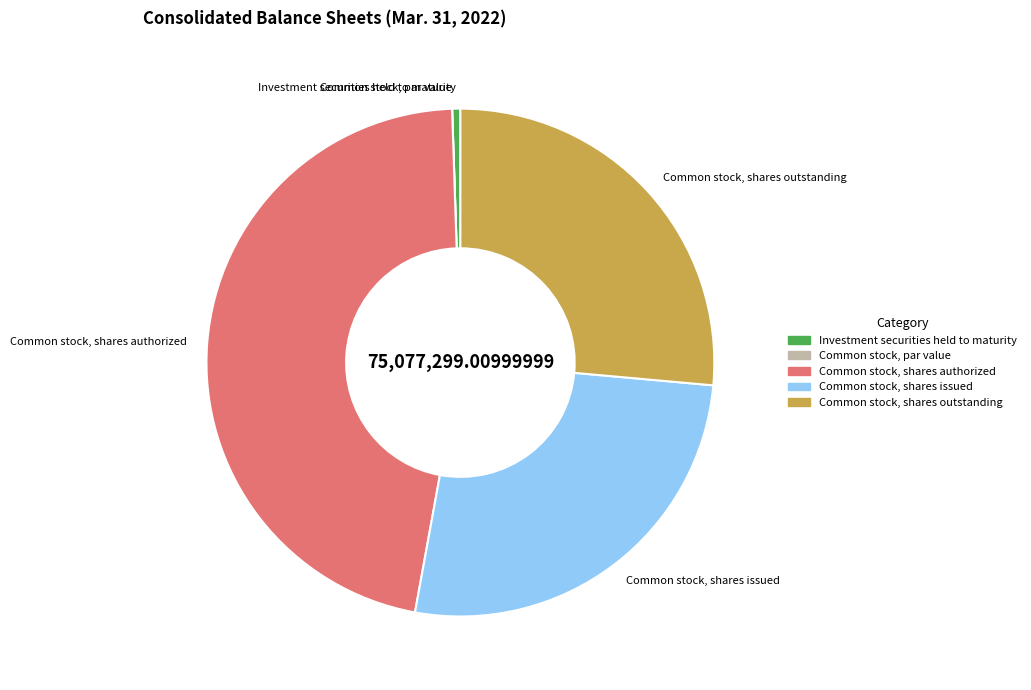

Which category has the biggest portion of the pie?

Common stock, shares authorized